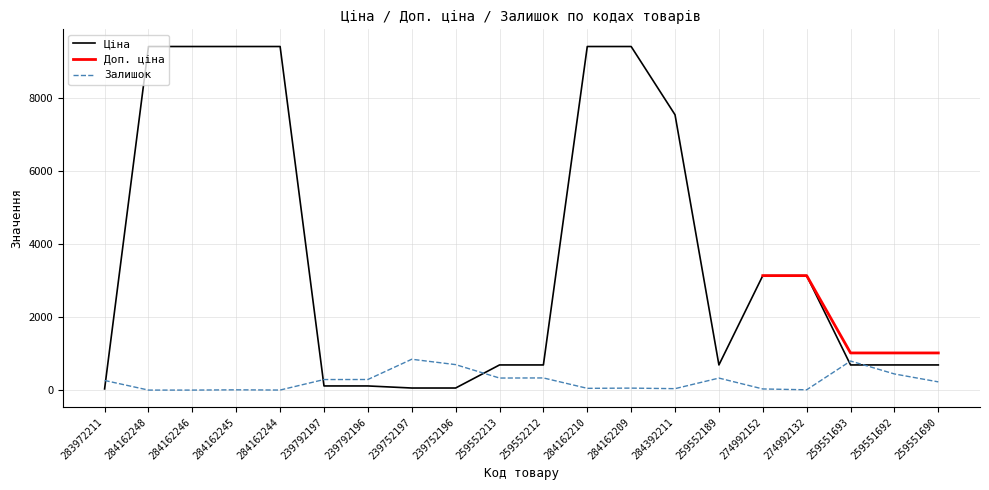

Is it true that Ціна equals 9416.9 at 284162209?

True